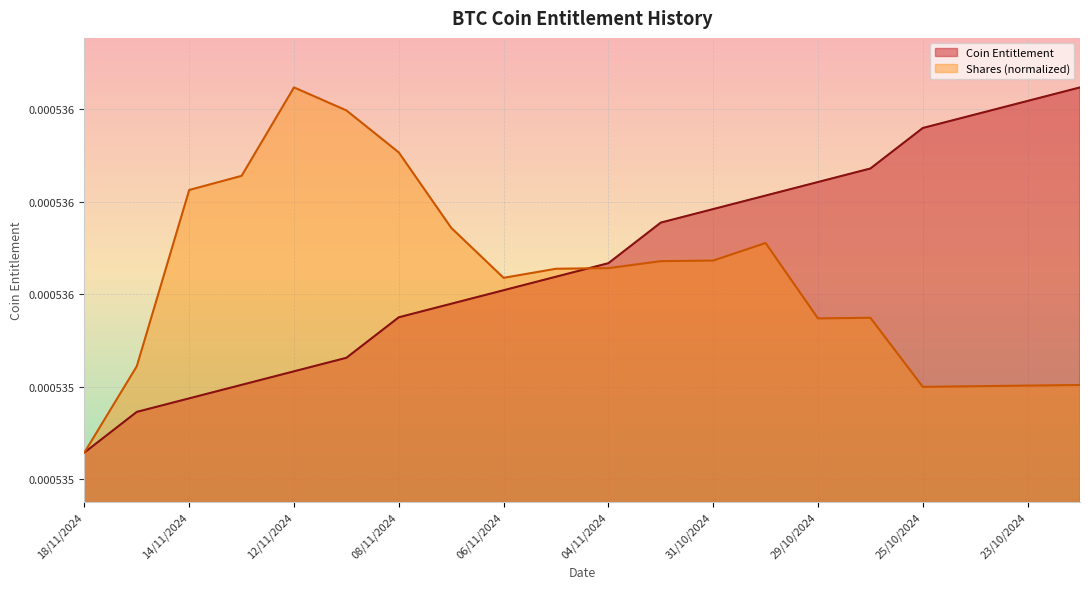

Where is the first local minimum?

06/11/2024